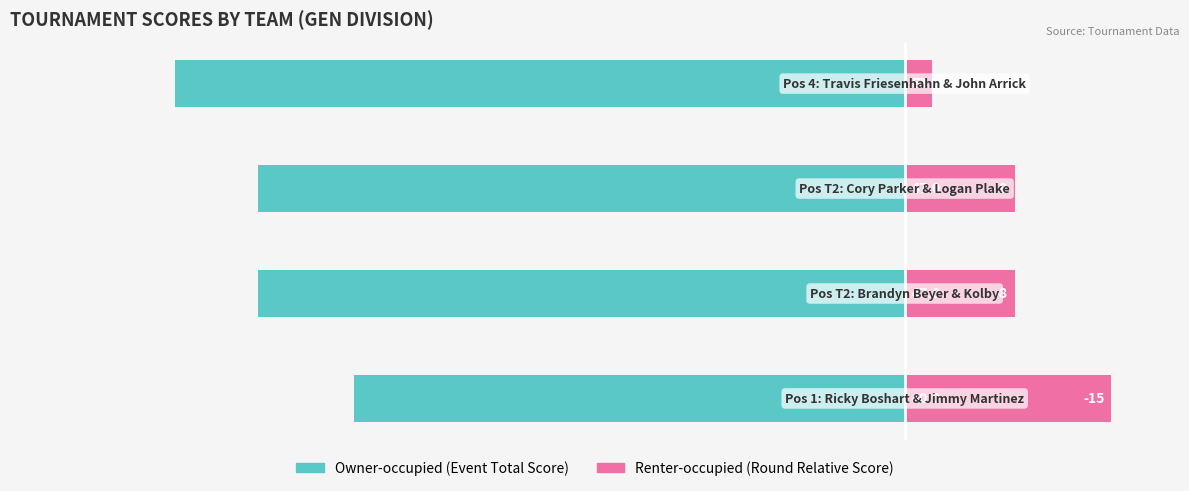

Rank the series at 0 from highest to lowest value.

Round Relative Score (abs), Event Total Score